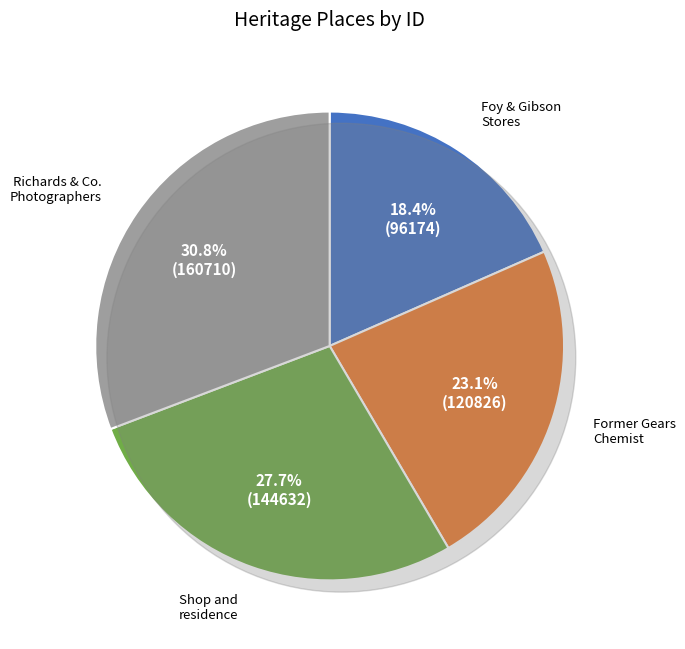

Is it true that Former Gears Chemist is 32% of the pie?

False